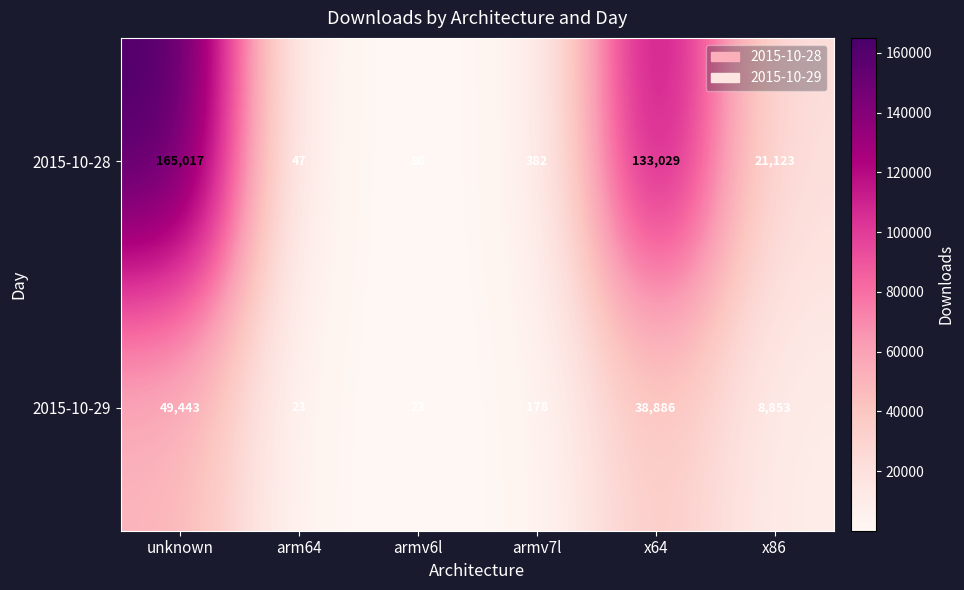

Which series has the largest range (max minus min)?

2015-10-28